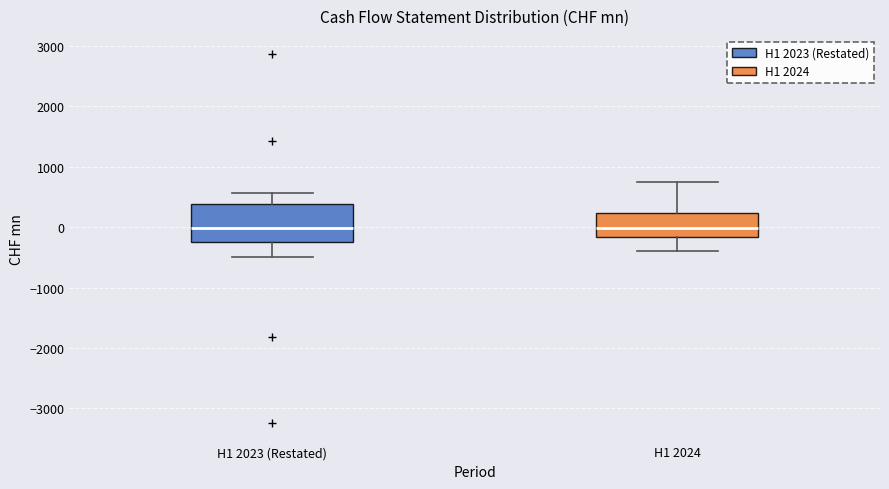

Reading left to right, transcribe this box plot: for each box, give where its median line is, the range the box spans, and where its two whiskers end, as read against the y-axis. The values are not printed on the chart, so give them approximately, as read against the axis.

H1 2023 (Restated): median 0, box -200 to 400, whiskers -500 to 600
H1 2024: median 0, box -200 to 200, whiskers -400 to 700